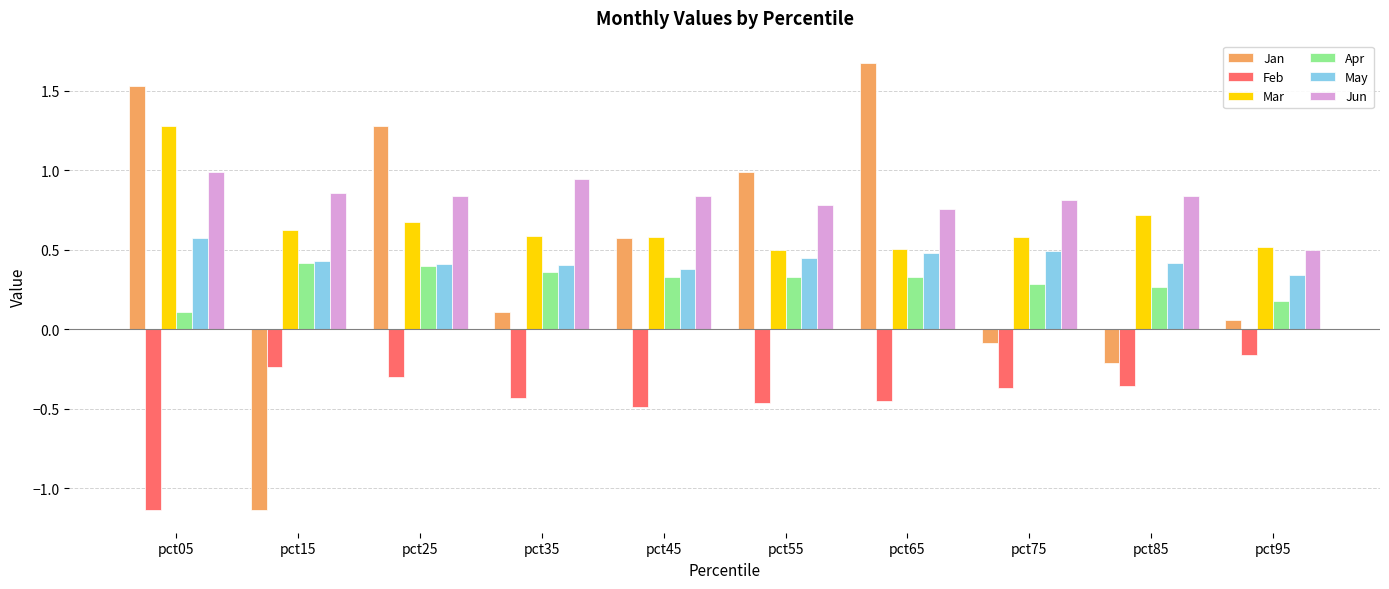

What is the total value across all series at pct35?

2.0